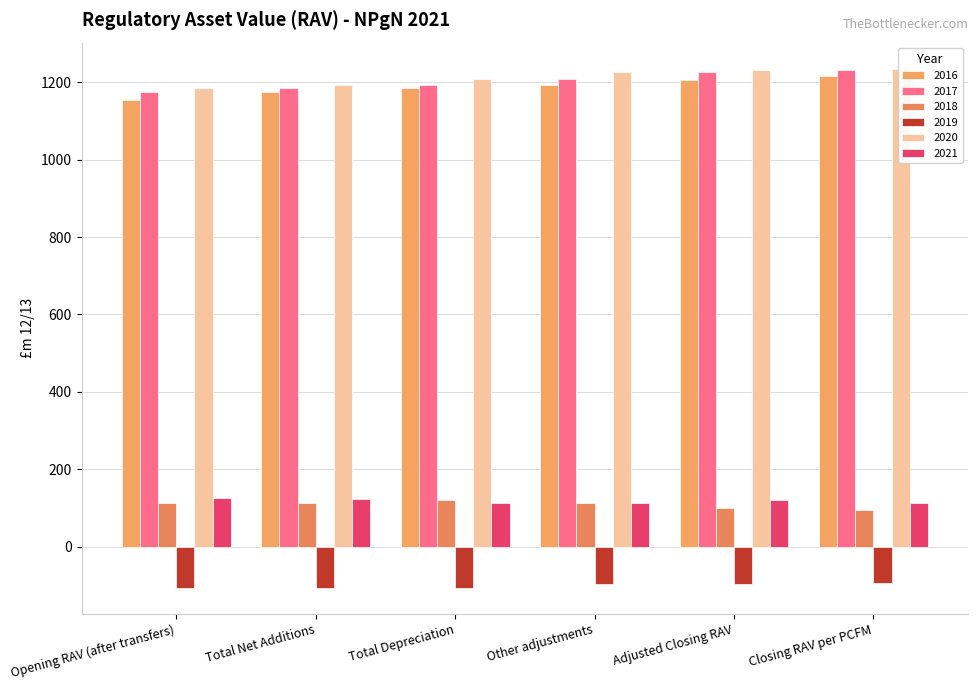

What is the approximate value of 2016 at Other adjustments?

1192.5